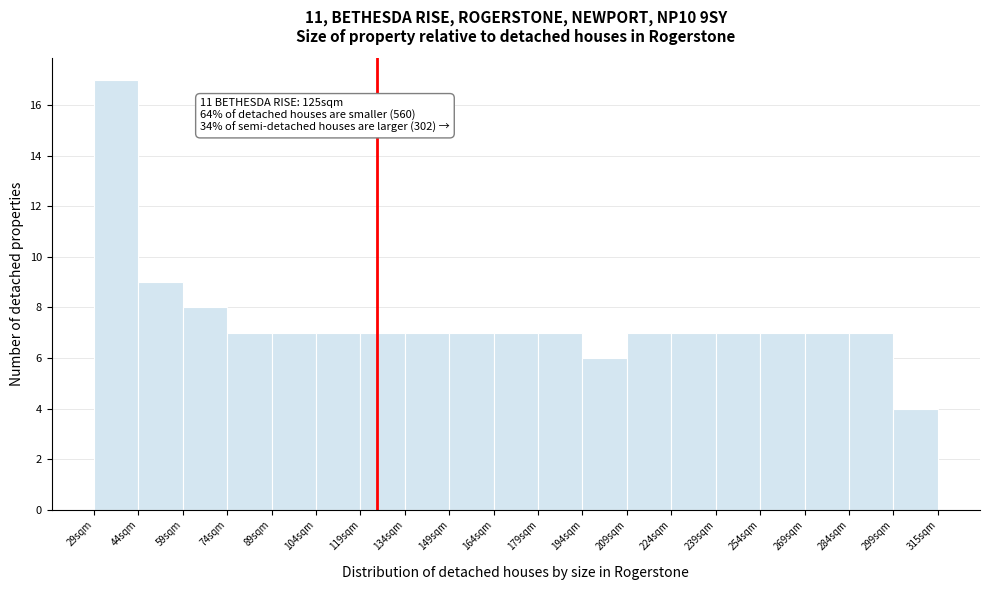

Which range on the x-axis has the tallest bar?

30 to 44